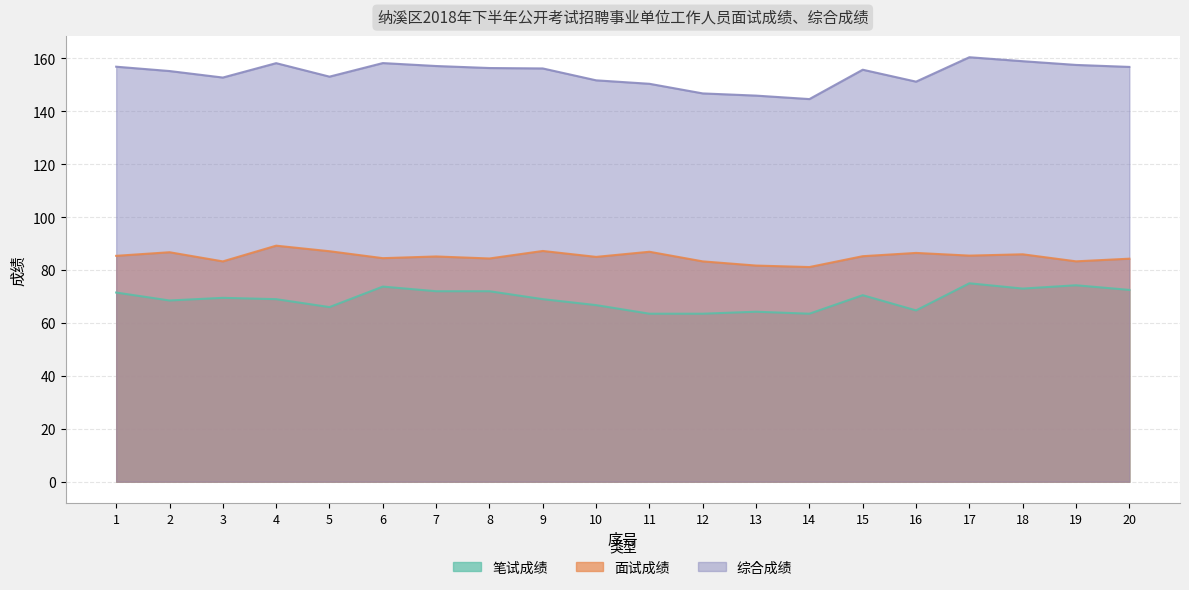

Rank the series at 19 from lowest to highest value.

笔试成绩, 面试成绩, 综合成绩